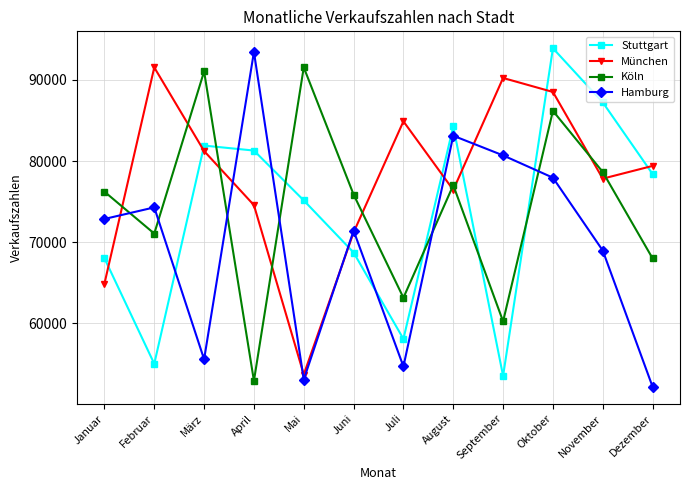

Between Januar and Juni, which series saw the biggest shift?

München